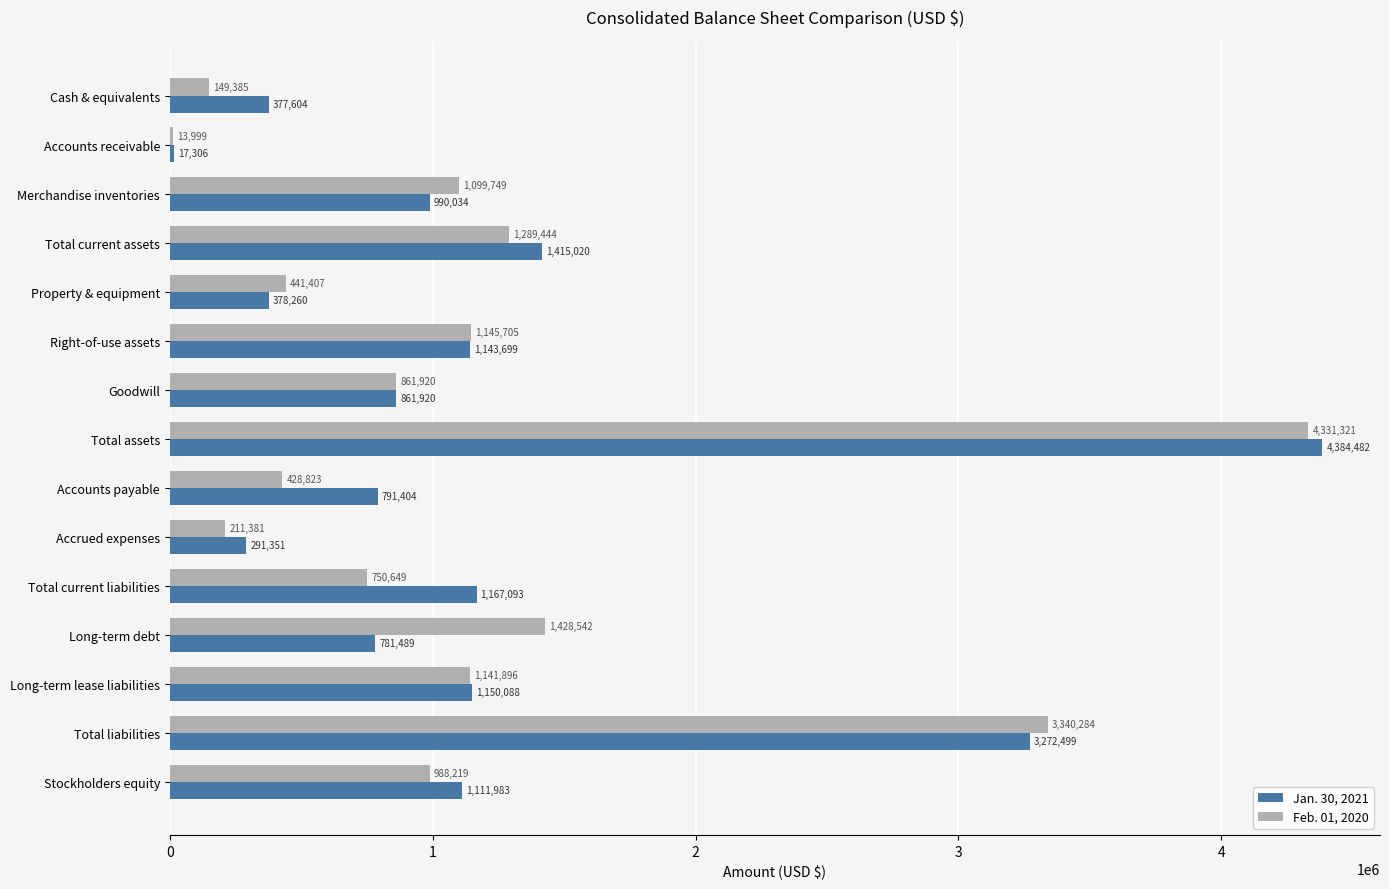

What is the sum of the Jan. 30, 2021 values at Merchandise inventories and Total current liabilities?

2157127